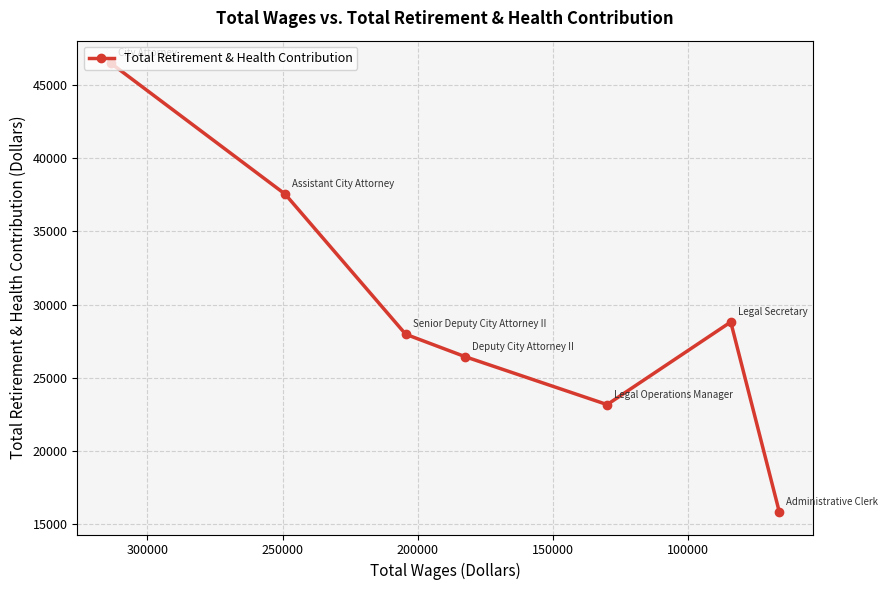

What is the sum of all values?

206261